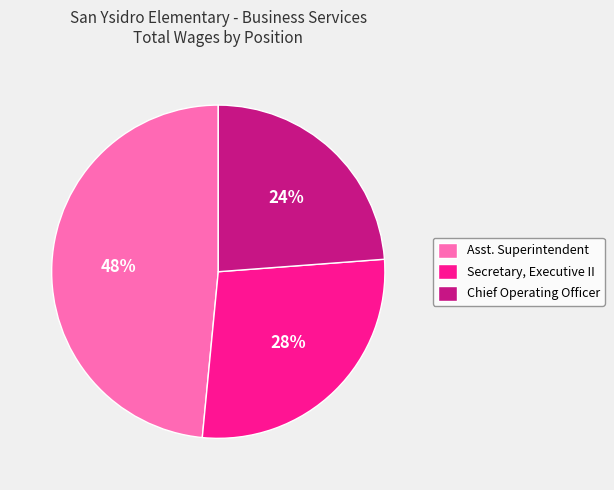

Between Chief Operating Officer and Asst. Superintendent, which is larger?

Asst. Superintendent